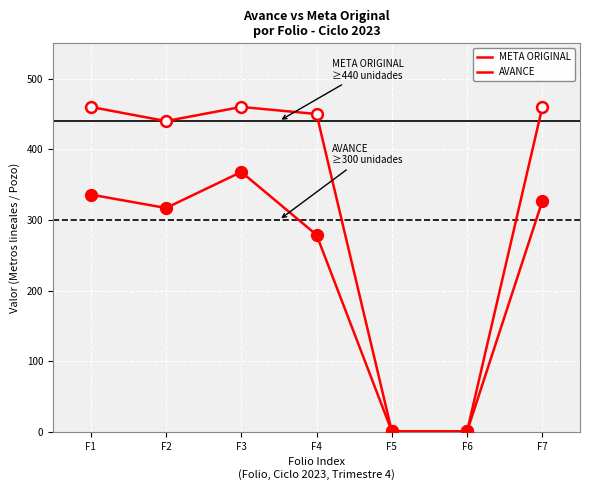

At which category is the sum across all series the highest?

F3